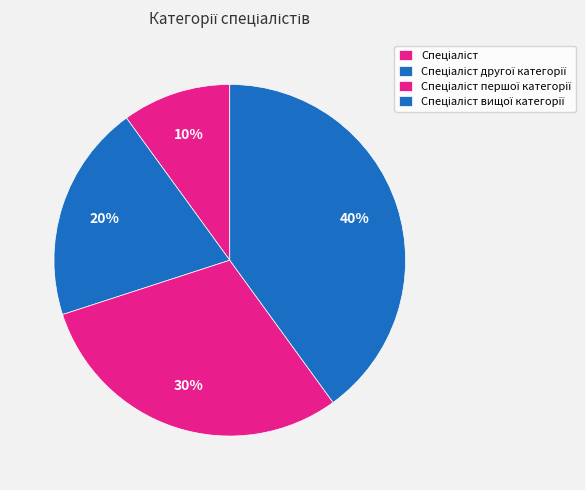

Is Спеціаліст другої категорії the majority of the pie?

No